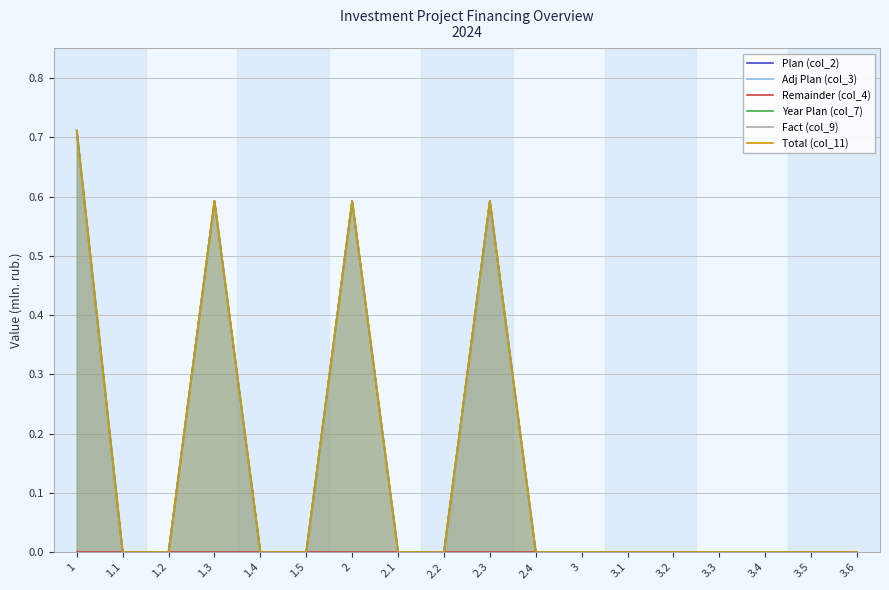

True or false: Fact (col_9) has a value of 1.2 at 1.

False